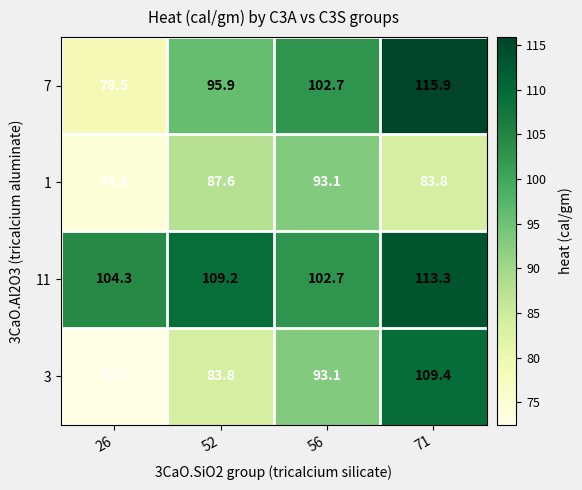

What is the sum of the 7 values at 52 and 71?

211.8